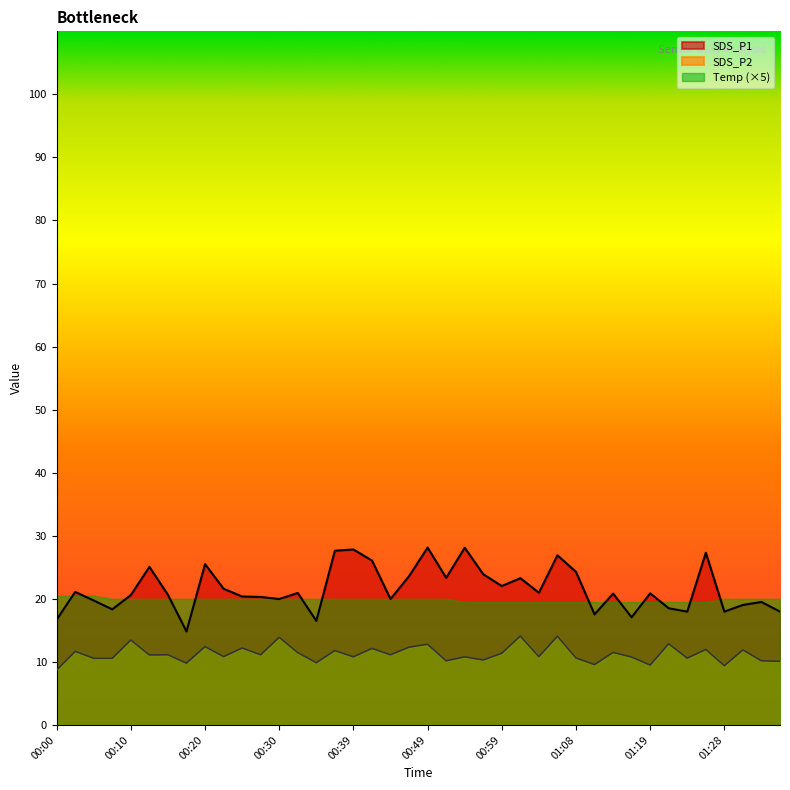

Which category has the lowest value across all series?

00:00